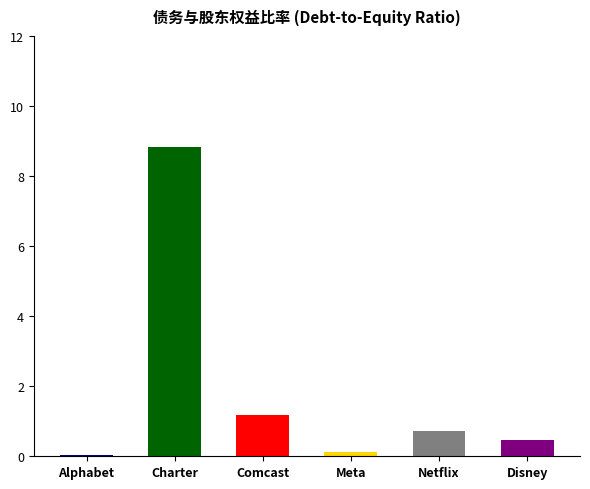

Which series has the largest total across all categories?

Charter Communications Inc.